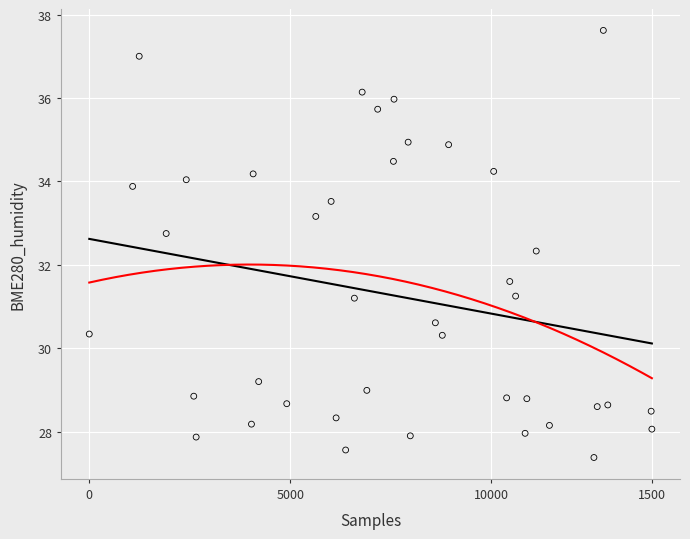

What is the range of X values (max minus min)?

14000.0